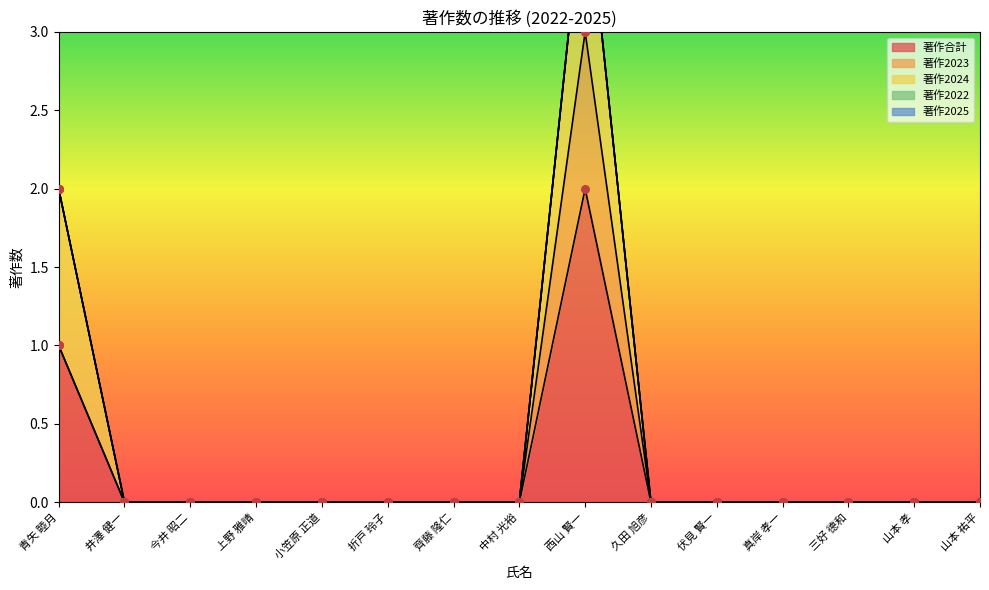

Which series has the widest spread of Y values?

著作合計